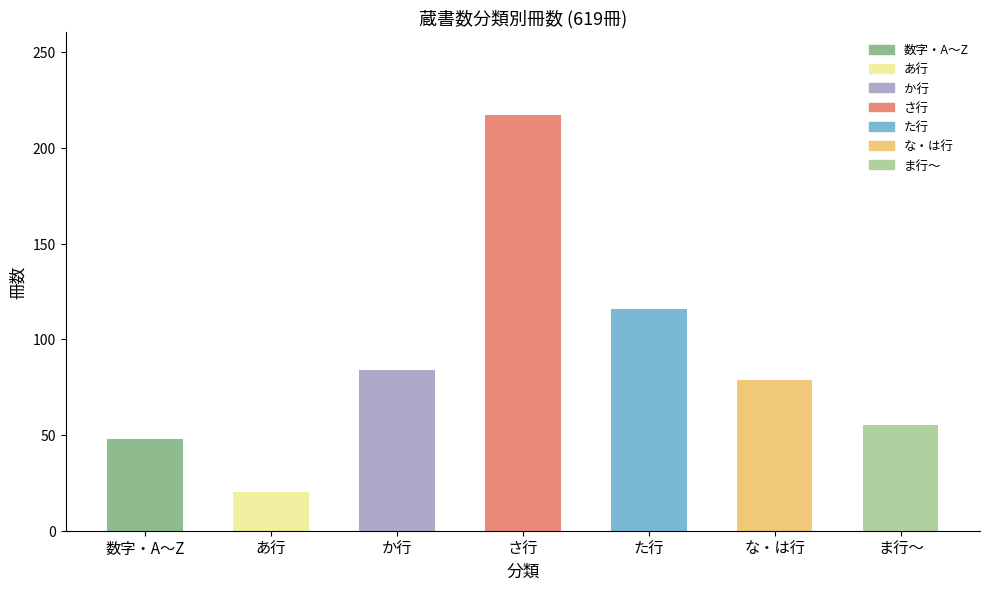

What is the difference between the maximum and minimum values?

197